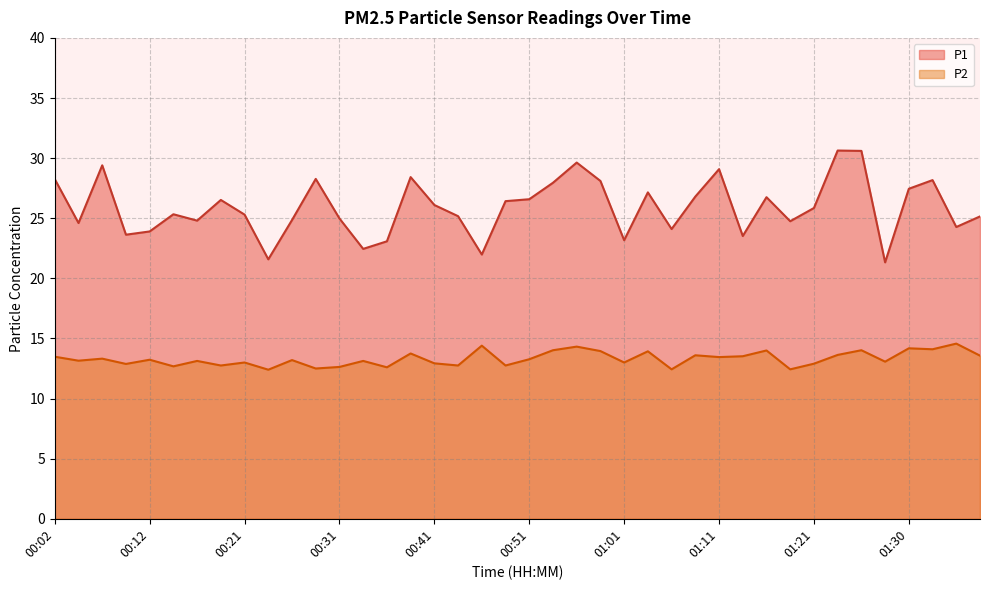

What is the lowest value of the P1 series?

21.3